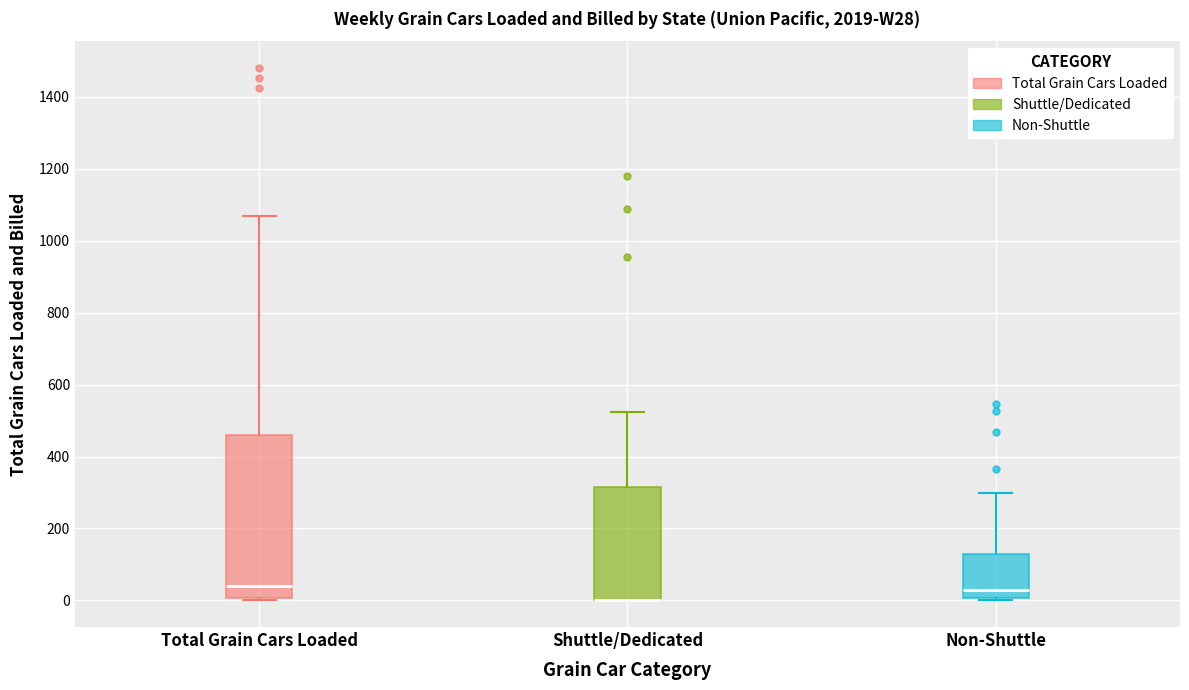

Where does the median line of the box for Total Grain Cars Loaded sit on the y-axis? The values are not printed on the chart, so give them approximately, as read against the axis.

40